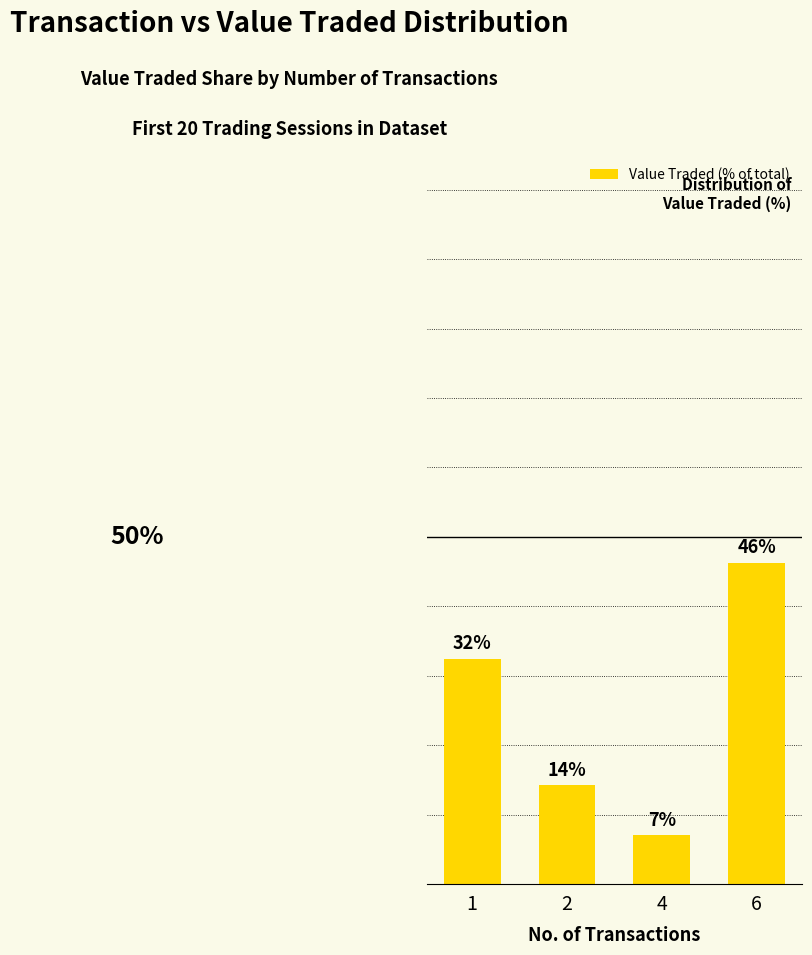

What is the change in value from 1 to 2?

-18.2